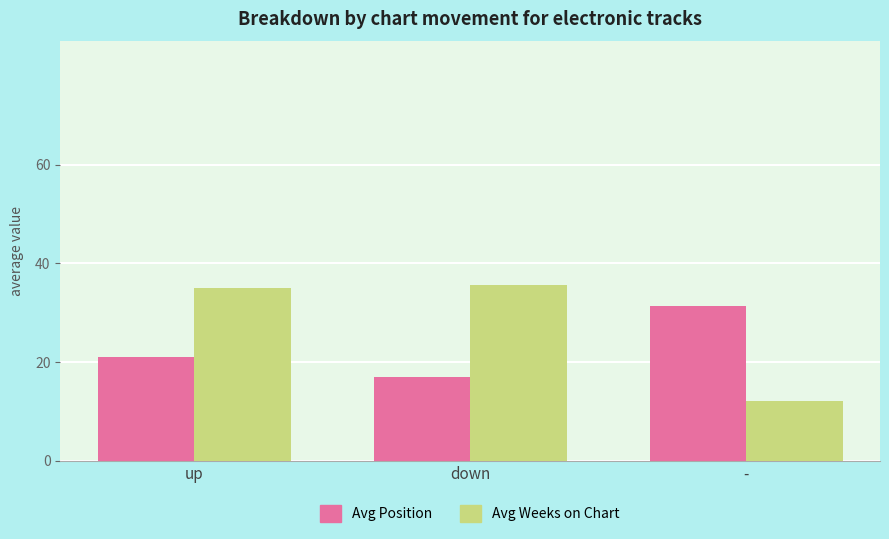

What is the sum of all Avg Position values?

69.4